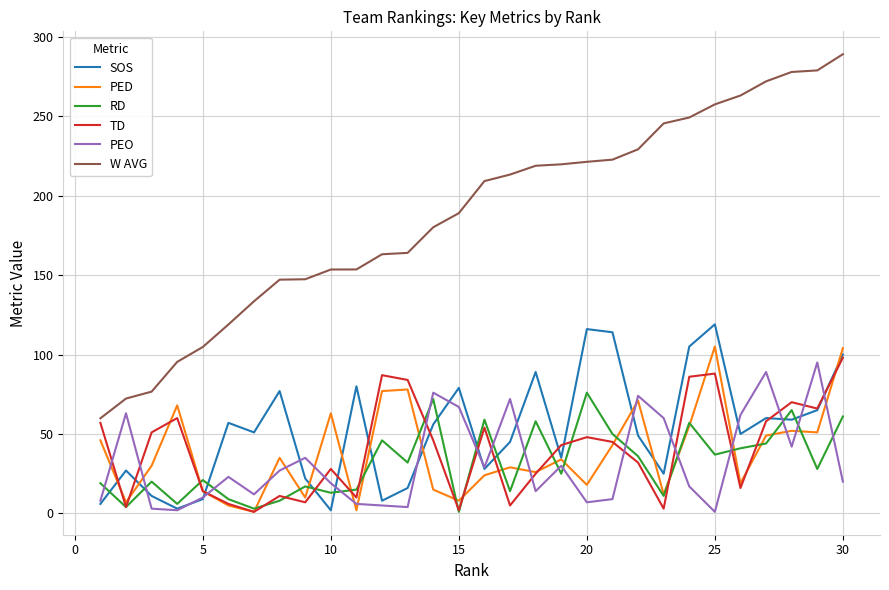

What is the greatest value displayed?

289.0